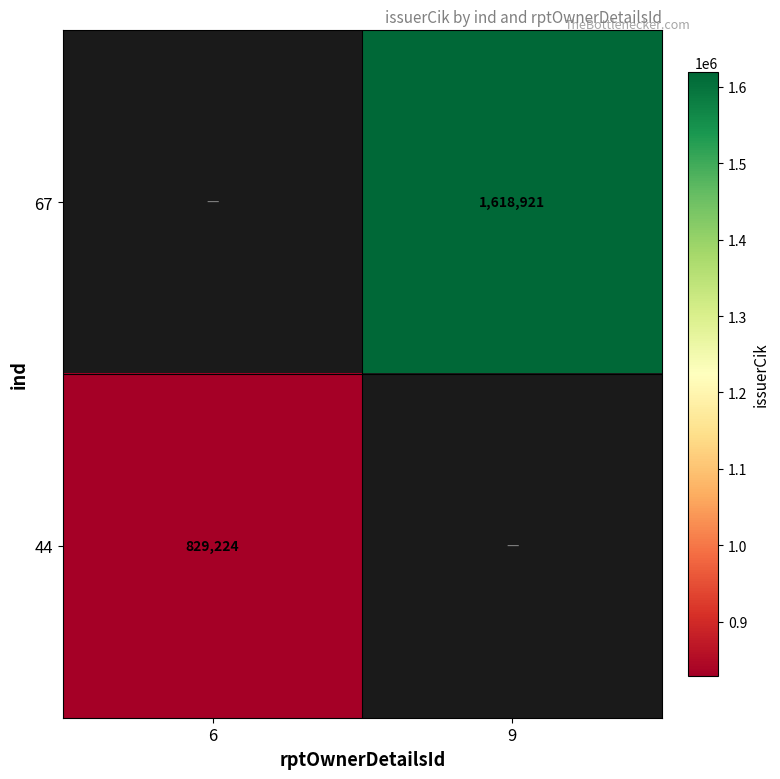

The 44 series shows 429522 at 6. True or false?

False